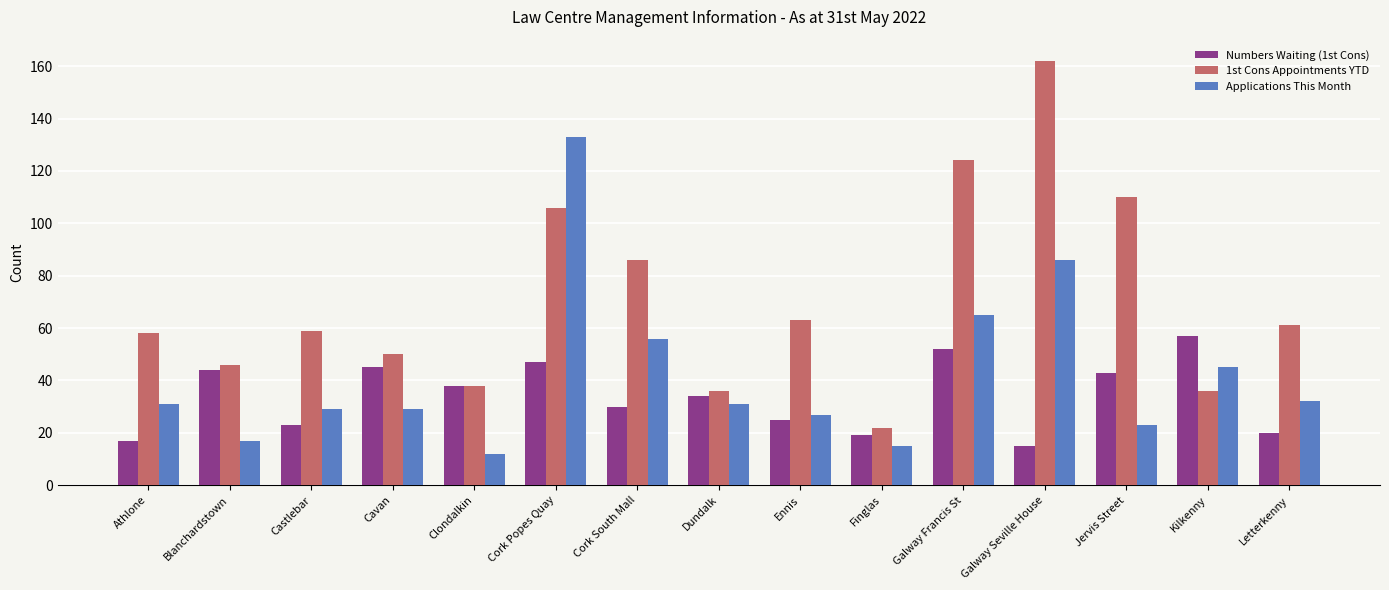

The 1st Cons Appointments YTD series shows 59 at Castlebar. True or false?

True